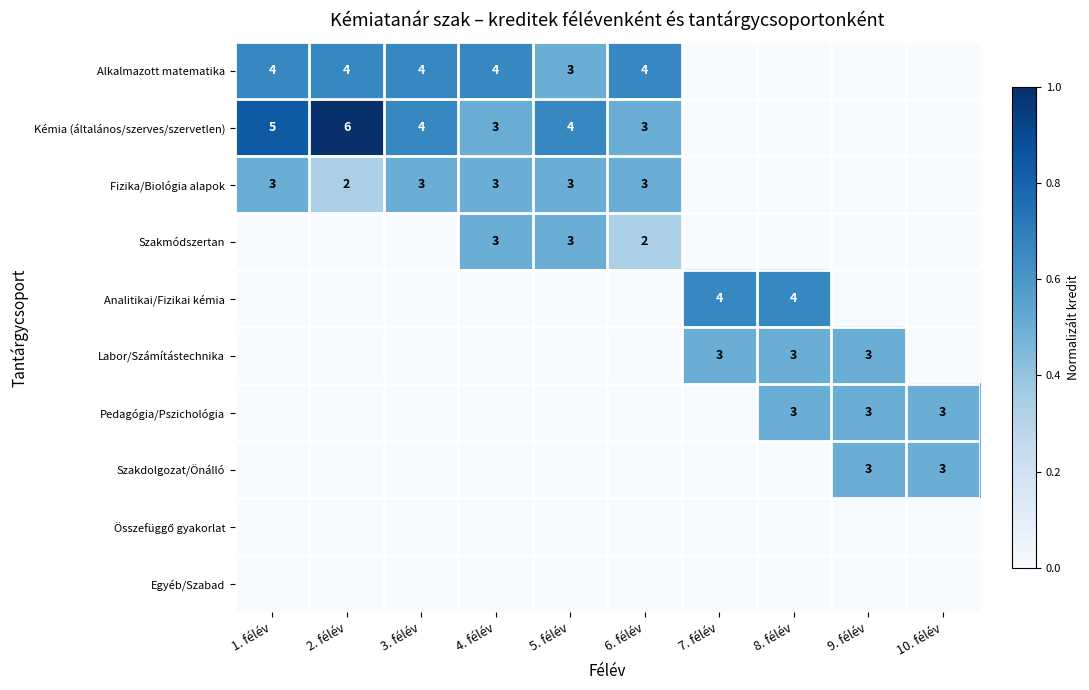

At which category is the sum across all series the highest?

4. félév